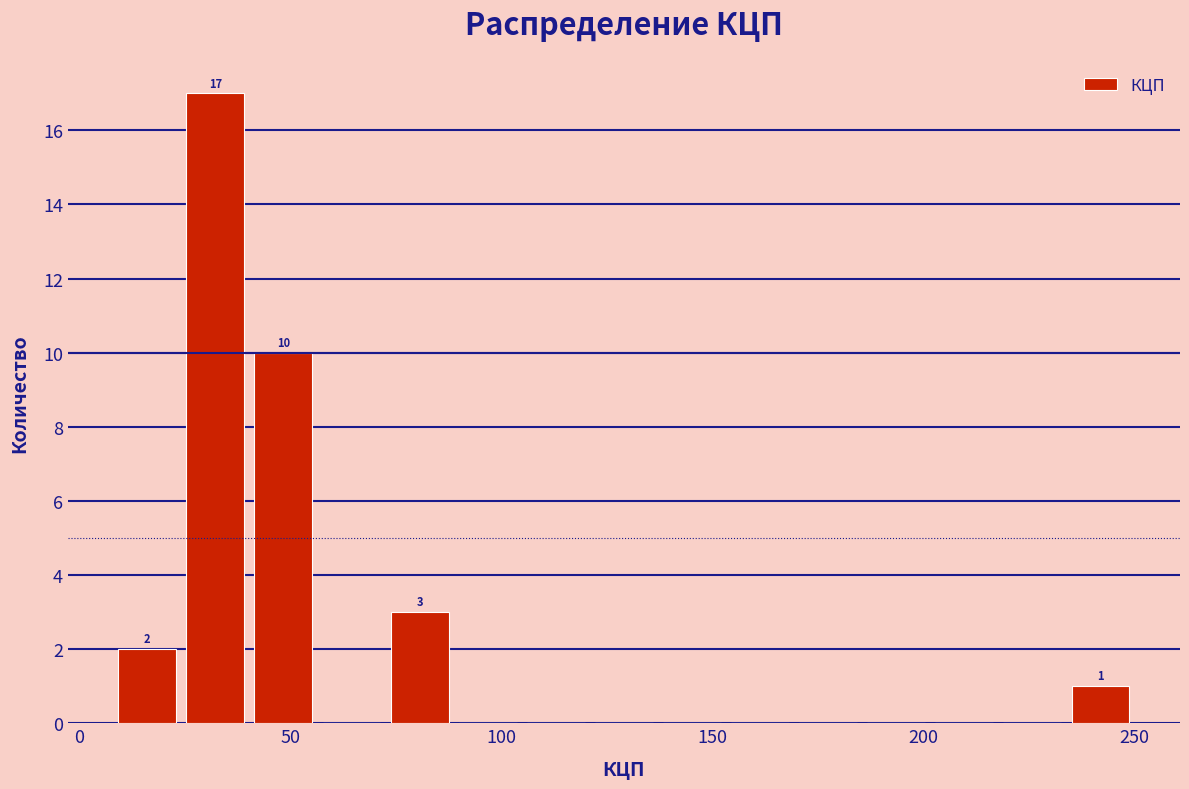

Read against the x-axis, roughly where is the centre of the tallest bar?

30